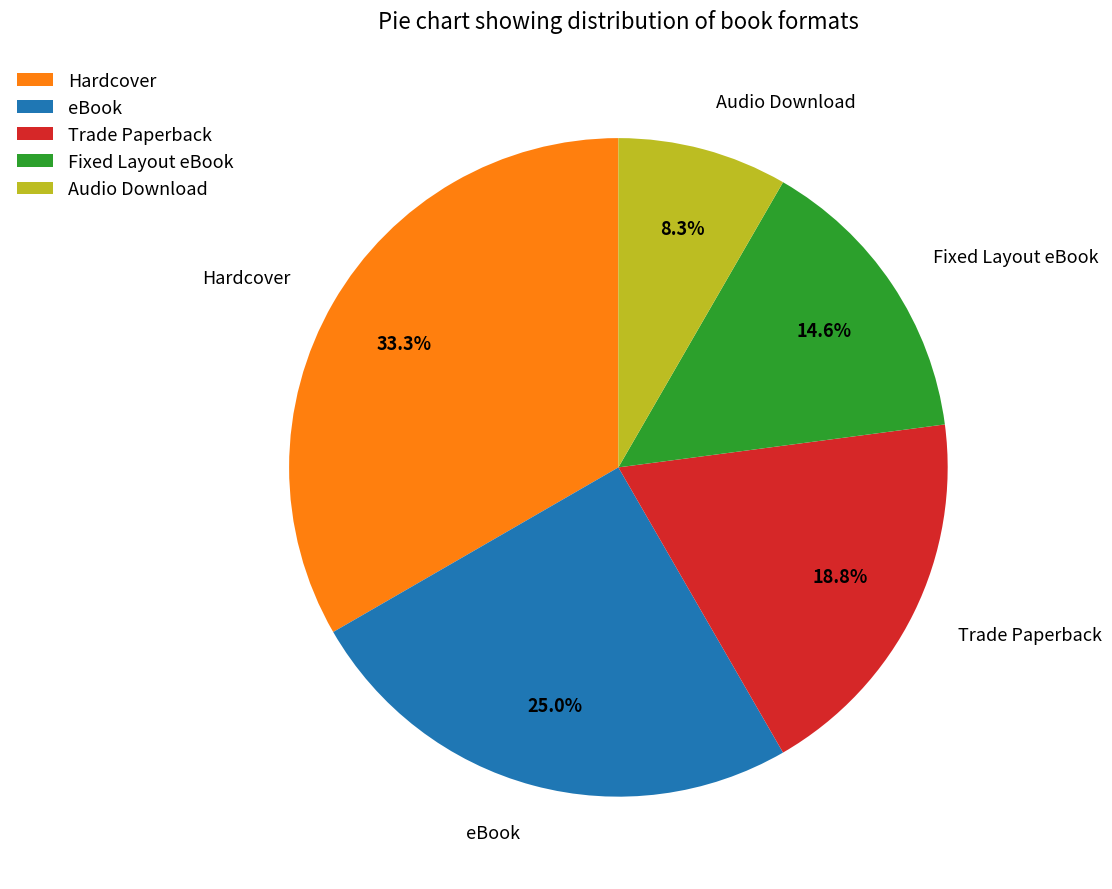

Is there a majority slice in this chart?

No